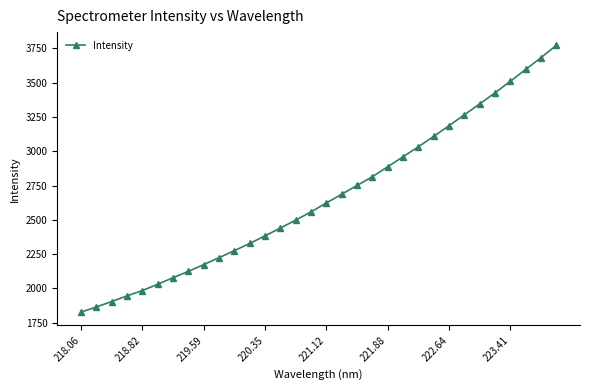

What is the difference between the maximum and minimum values?

1943.4